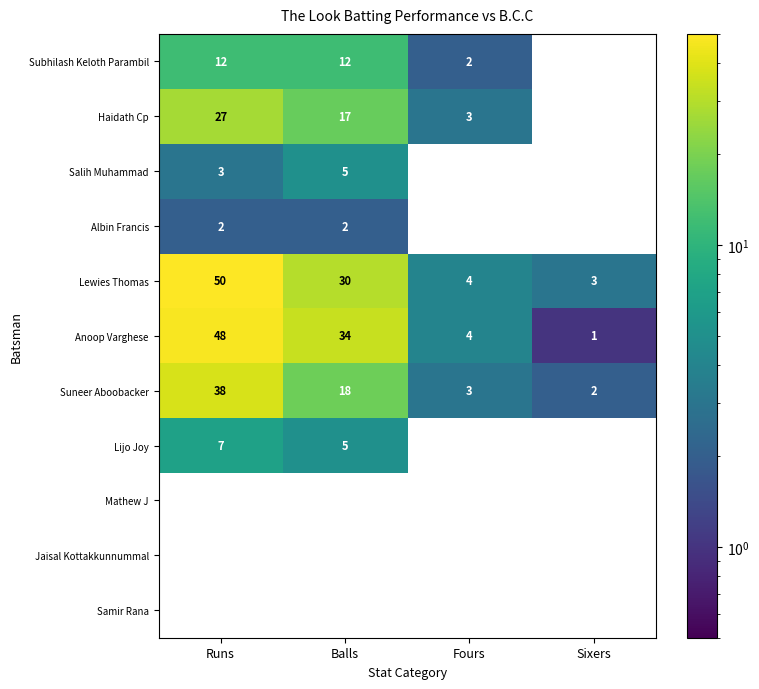

Between Balls and Sixers, which series saw the biggest shift?

Anoop Varghese